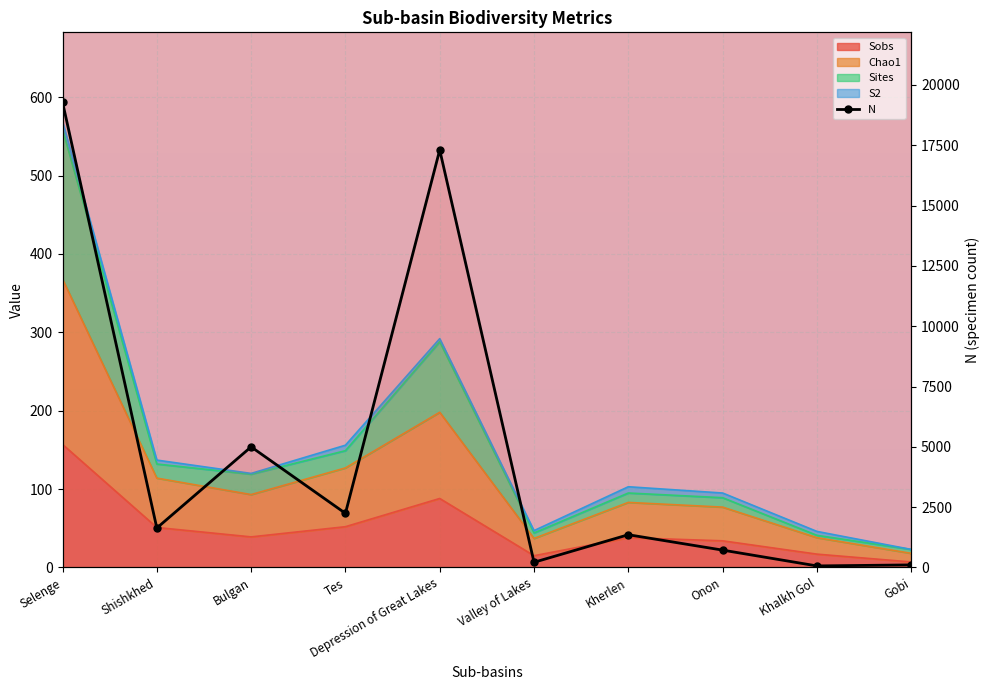

Rank the series at Shishkhed from lowest to highest value.

Sobs, Chao1, Sites, N